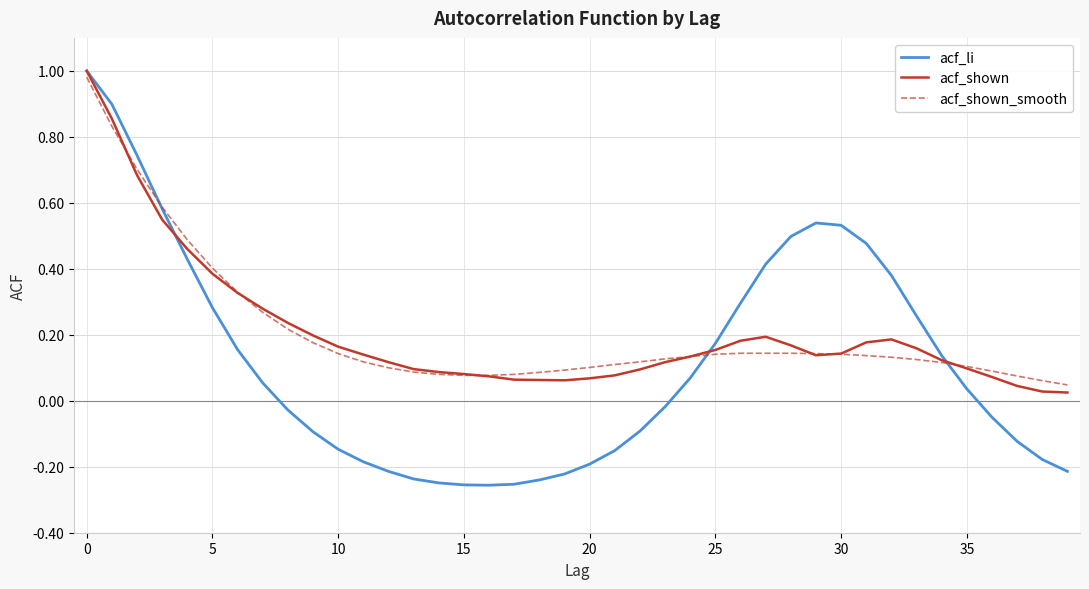

Does the chart display data point markers on the line(s)?

No